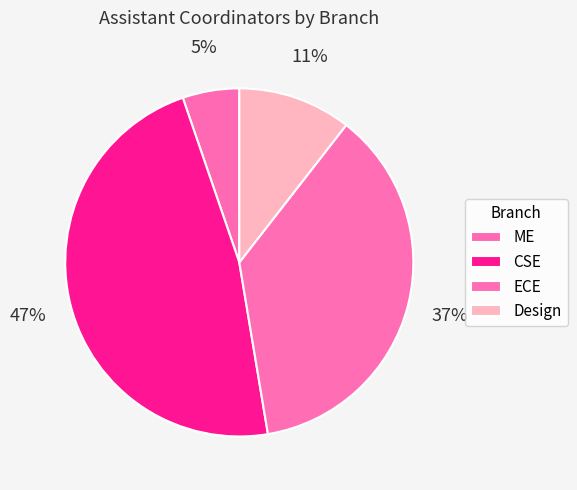

How many segments does this pie chart have?

4